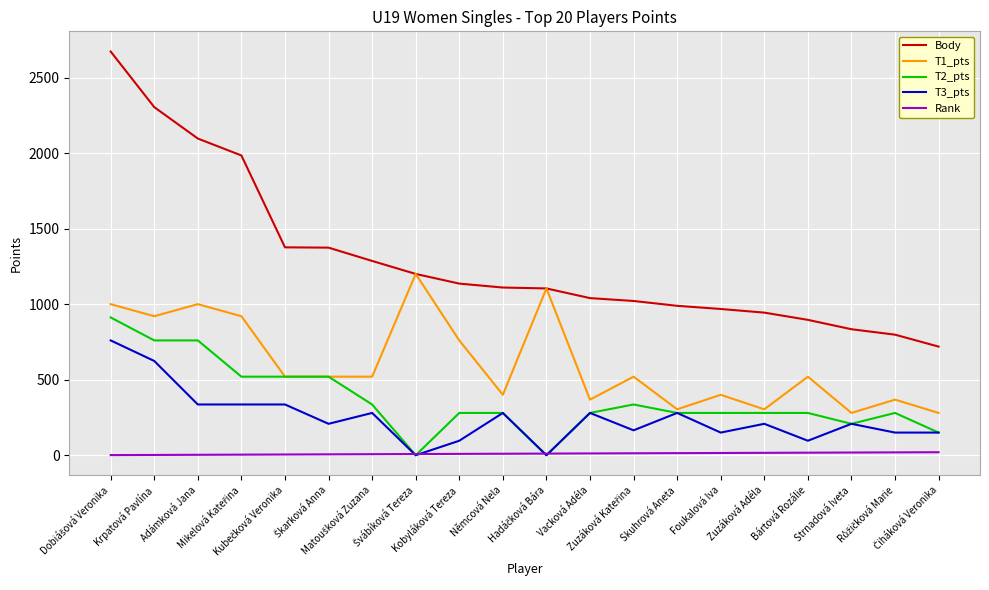

What is the maximum value for Body?

2672